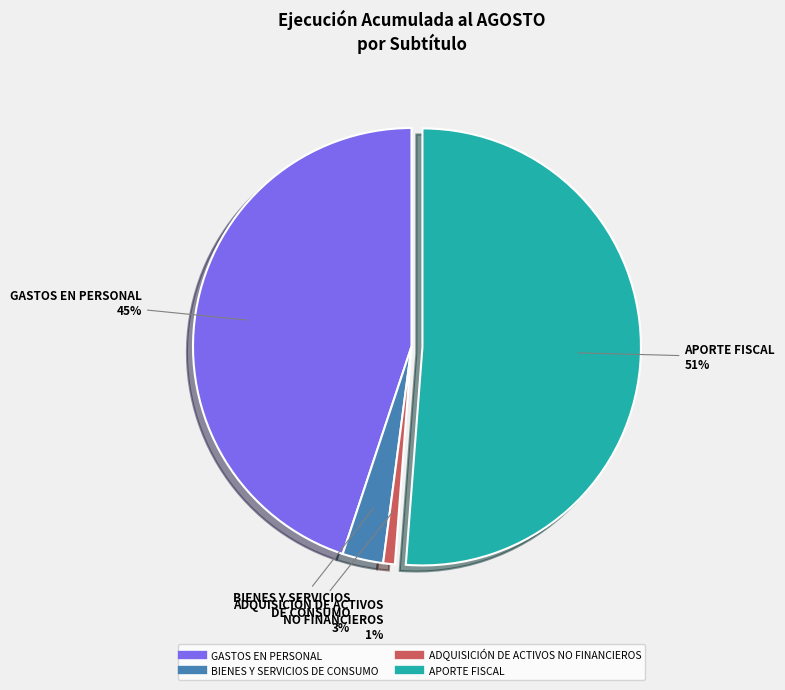

Does any single category account for the majority?

Yes